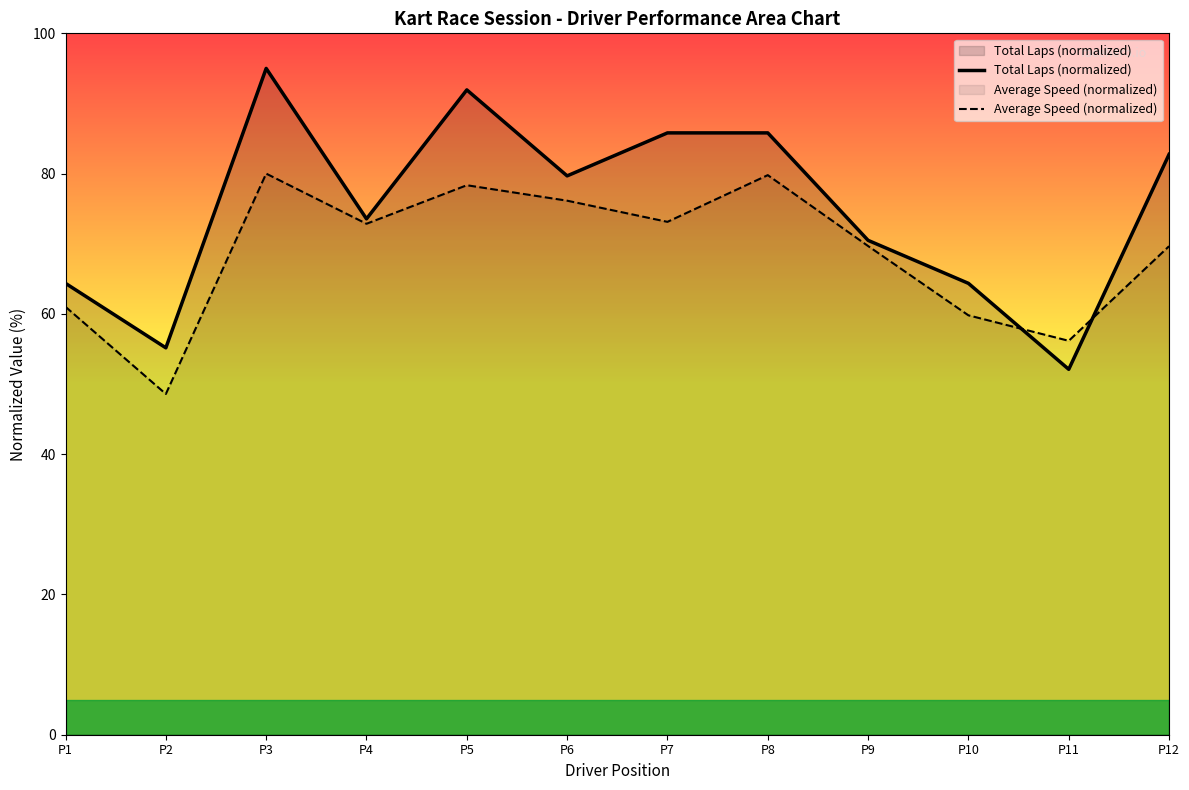

What is the difference between the Average Speed (normalized) values at P8 and P11?

23.6